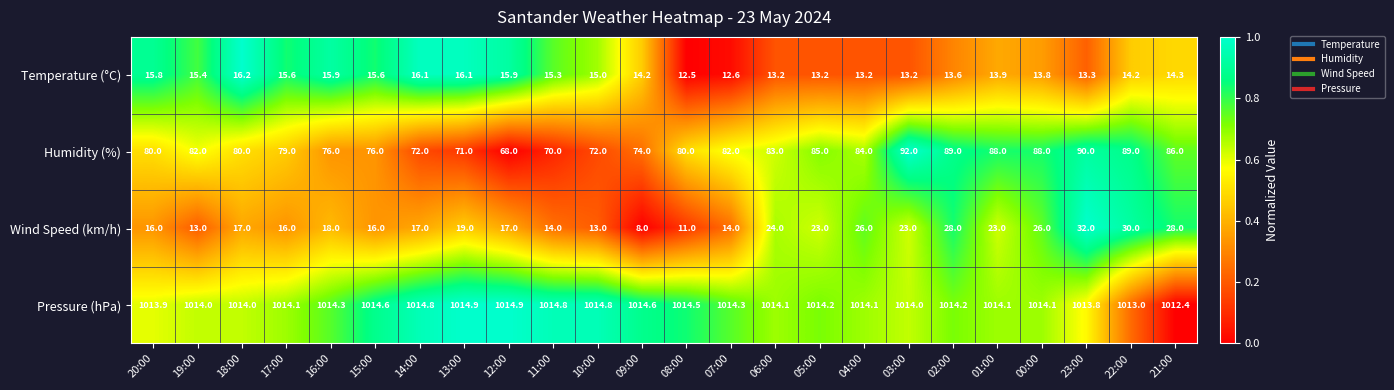

True or false: Temperature (°C) has a value of 7.9 at 14:00.

False